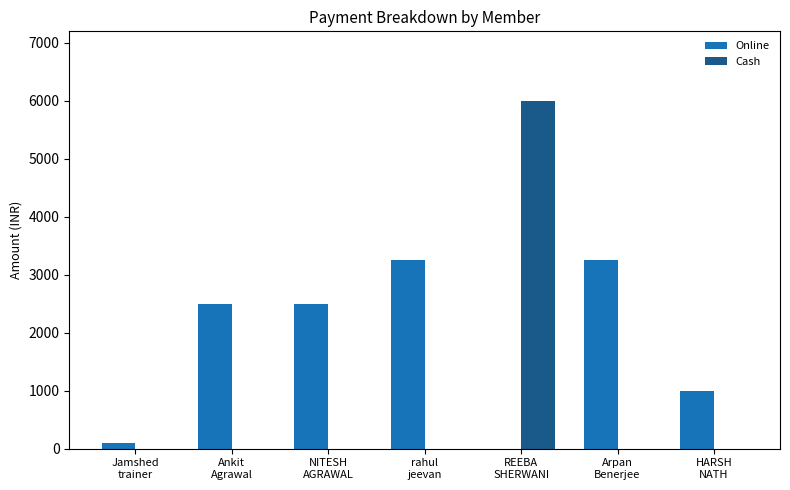

What is the total value across all series at Jamshed
trainer?

100